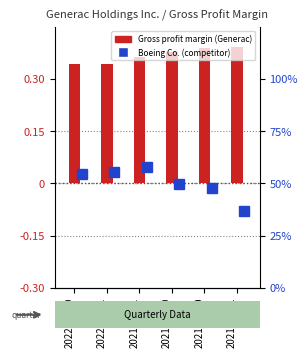

What is the label of the 6th bar from the right?

2022-06-30